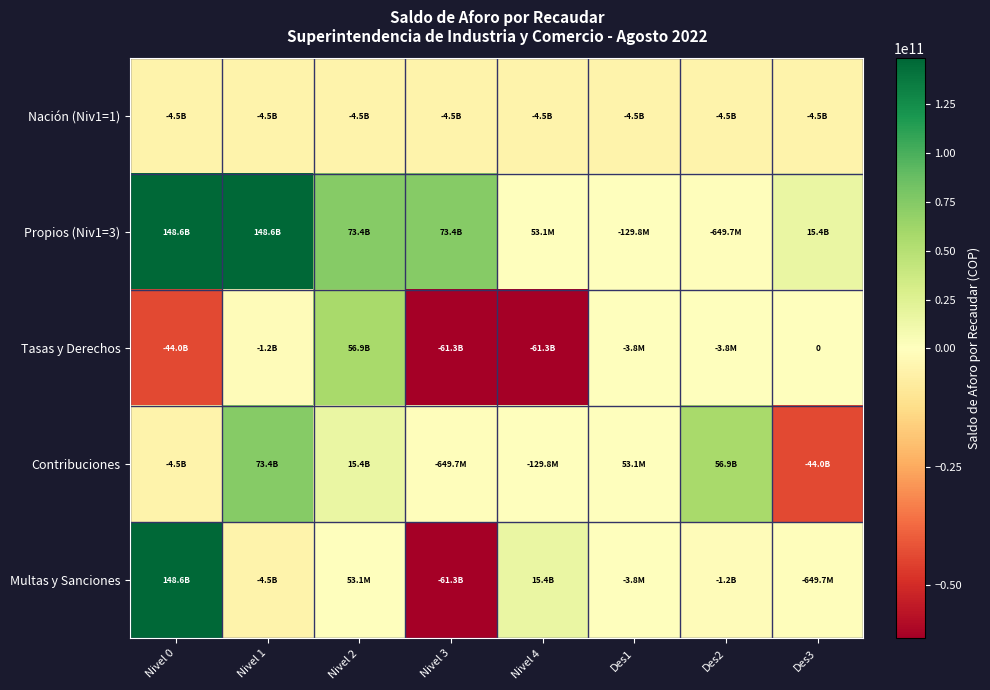

At which label is Nación (Niv1=1) closest to -4507709263?

Nivel 0